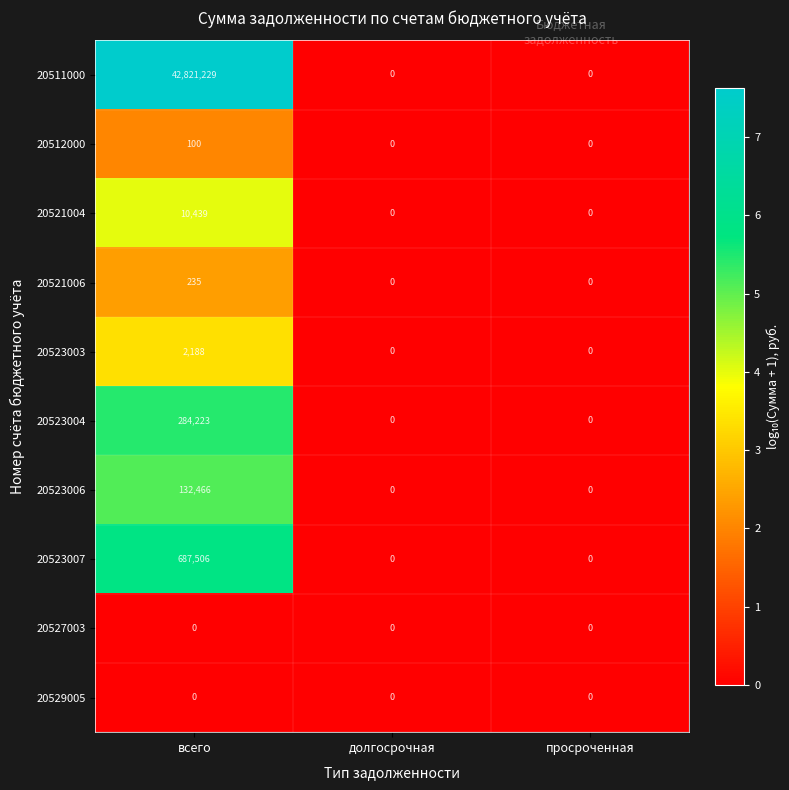

What is the greatest value displayed?

42821229